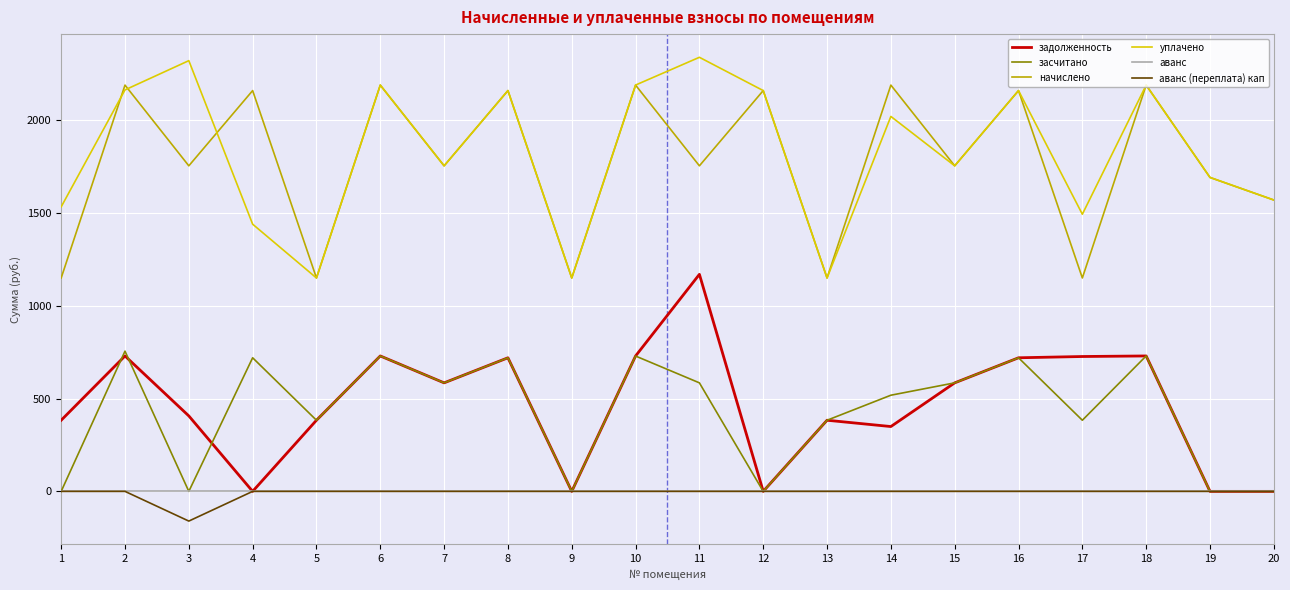

True or false: засчитано has more than 1 points higher than both neighbors.

True